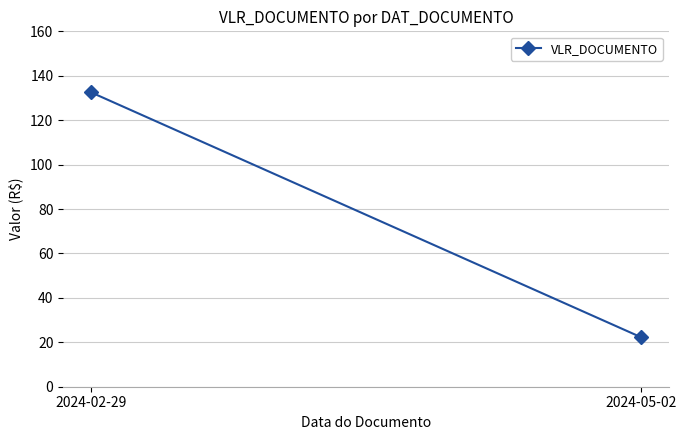

What is the ratio of the value at 2024-02-29 to the value at 2024-05-02?

6.0